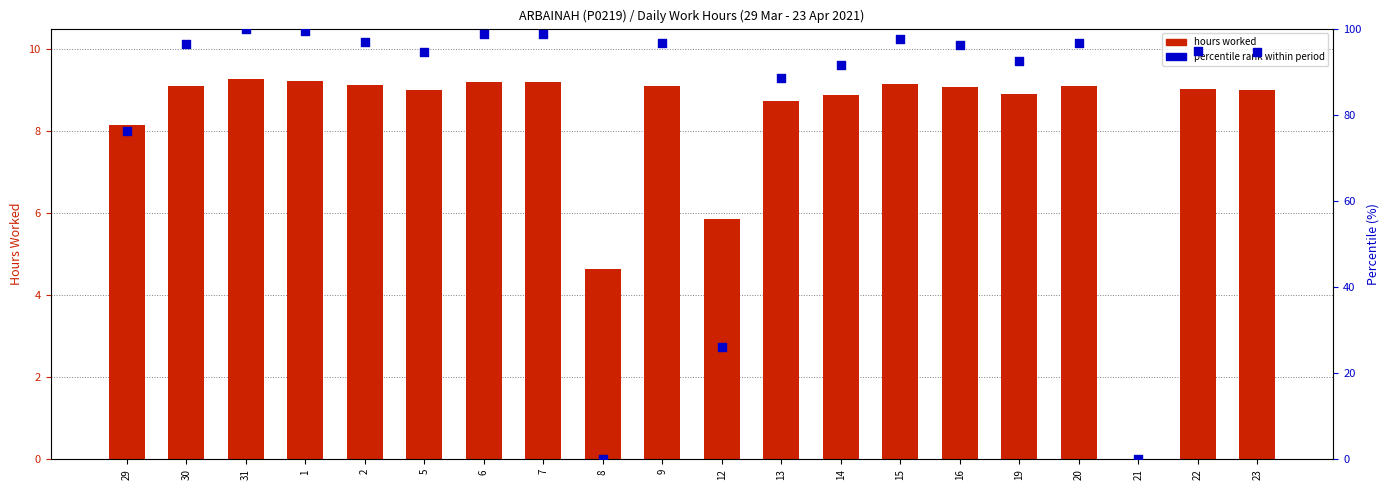

Is the value of Hours Worked at 22 greater than the value of Percentile rank at 9?

No